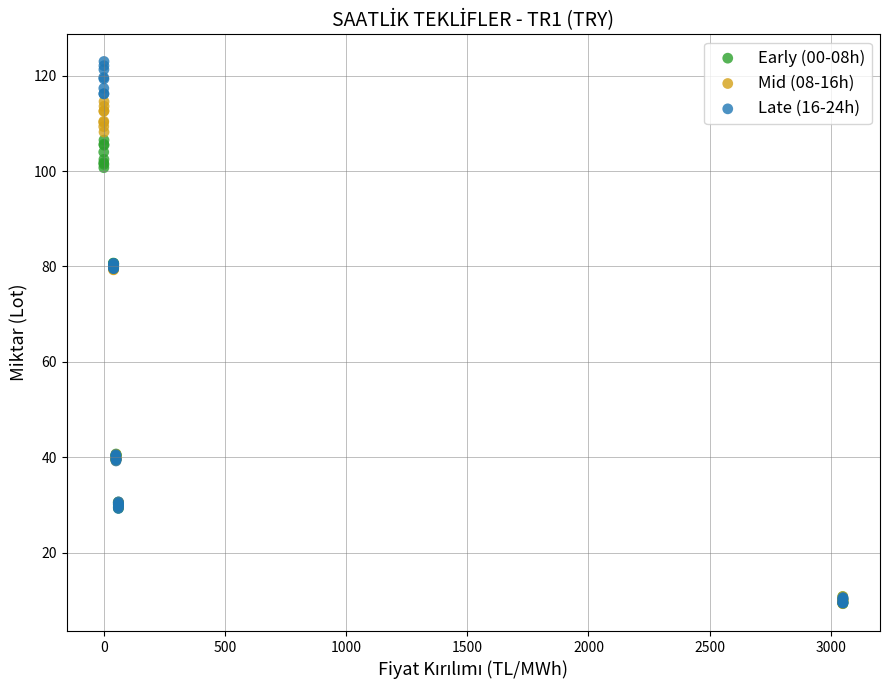

Which series reaches the maximum Y coordinate?

Late (16-24h)